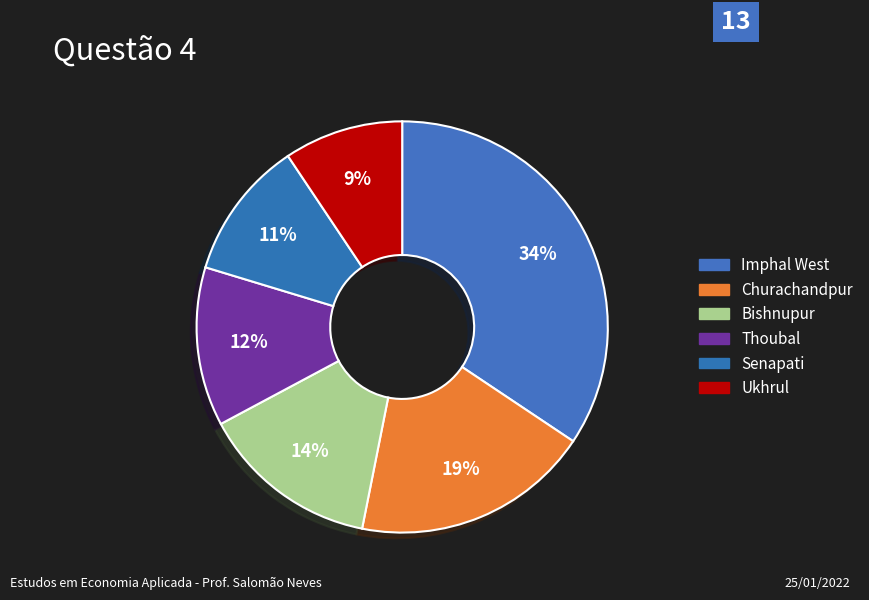

What is the change in value from Thoubal to Senapati?

-1